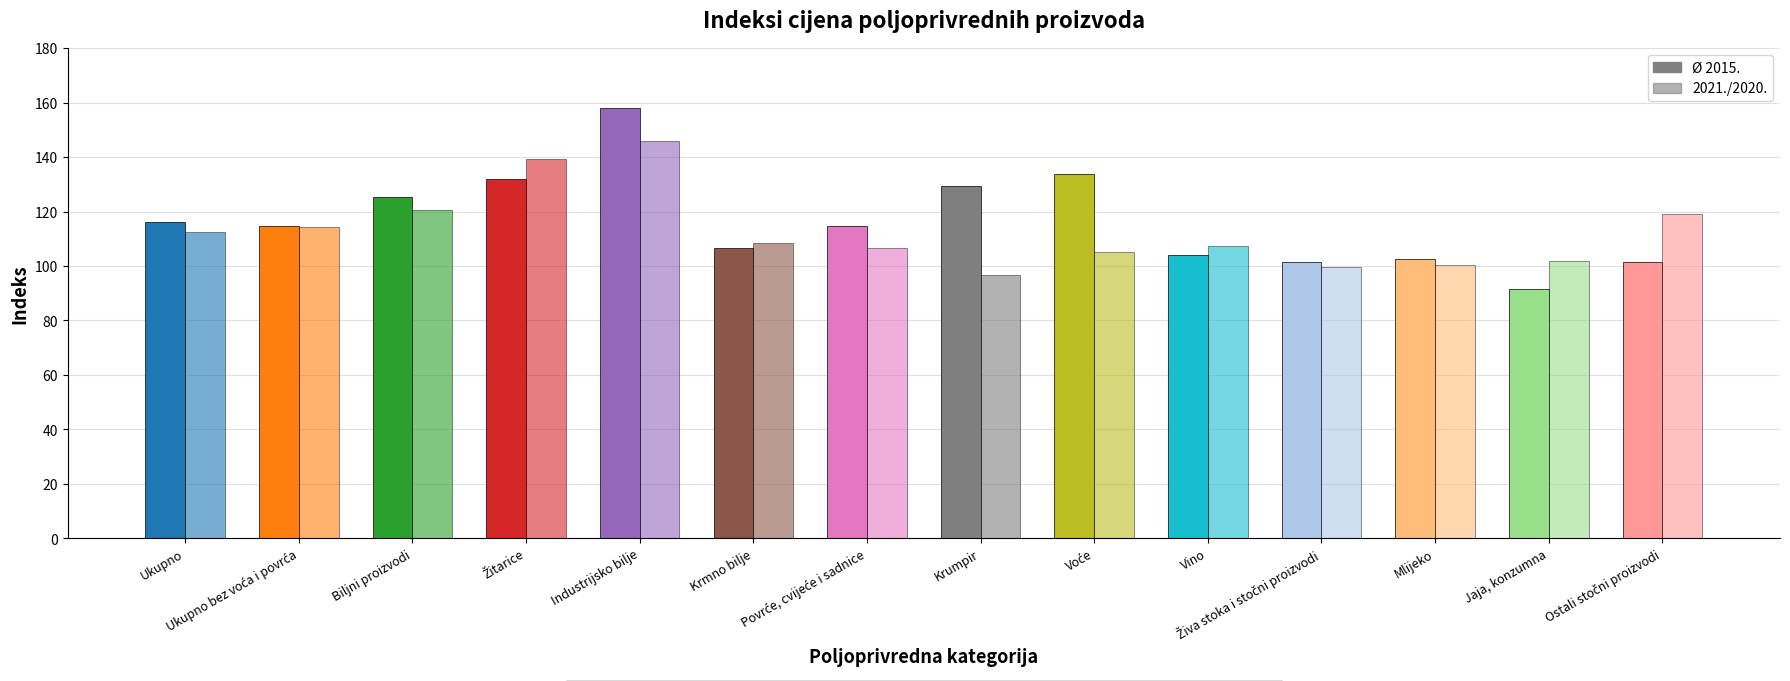

How many categories are shown in the chart?

14